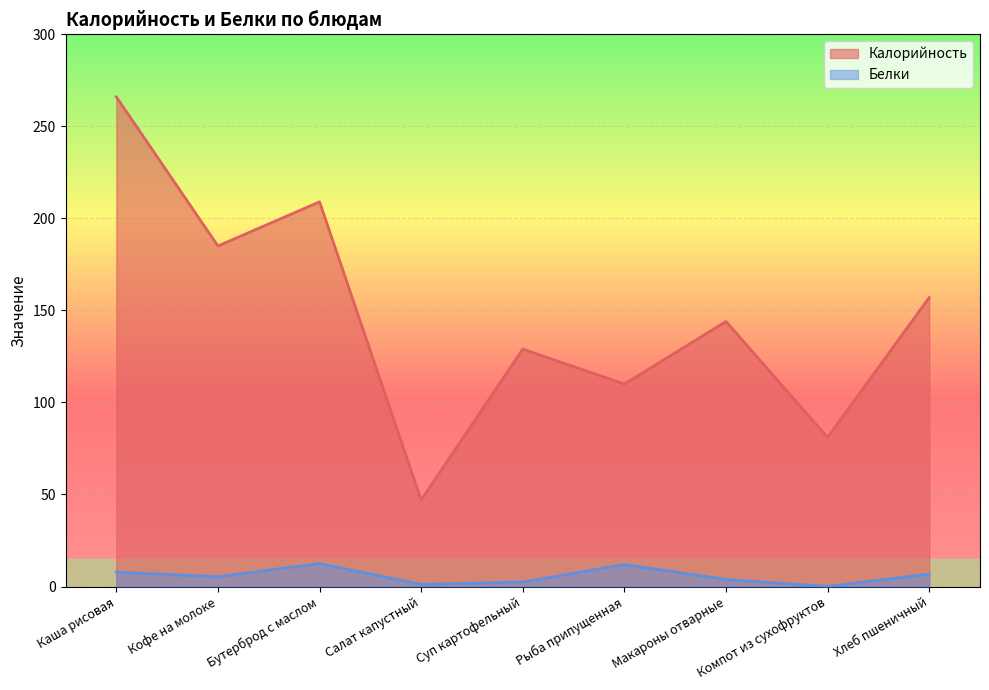

At how many categories does at least one series exceed 77?

8